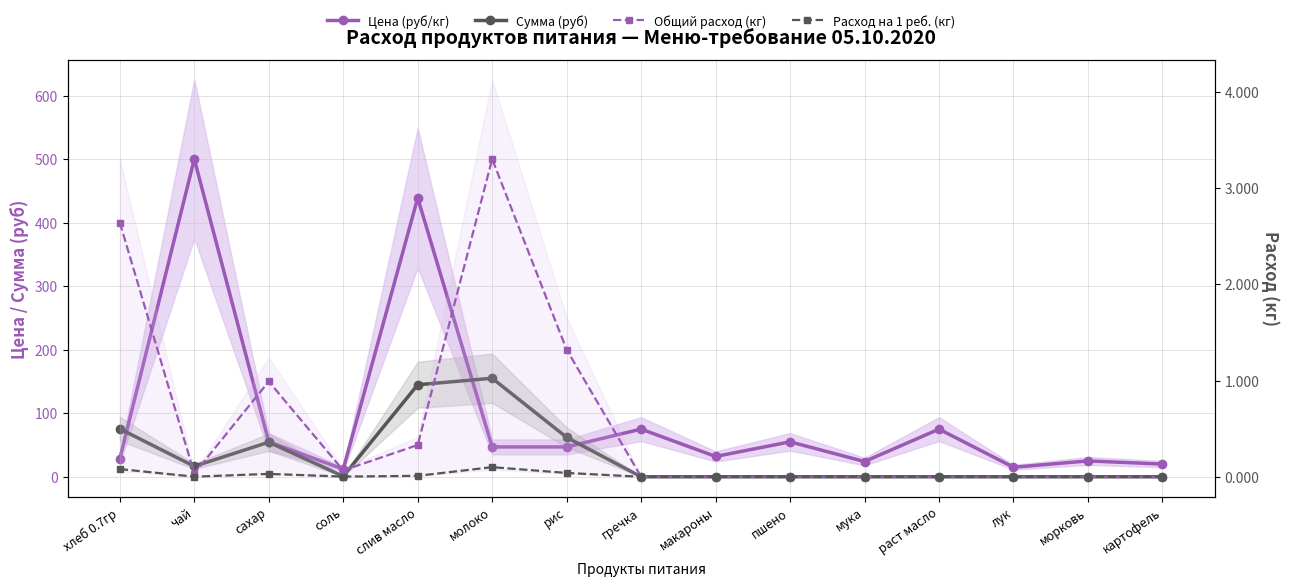

How many data points in Цена (руб/кг) are above 47?

6